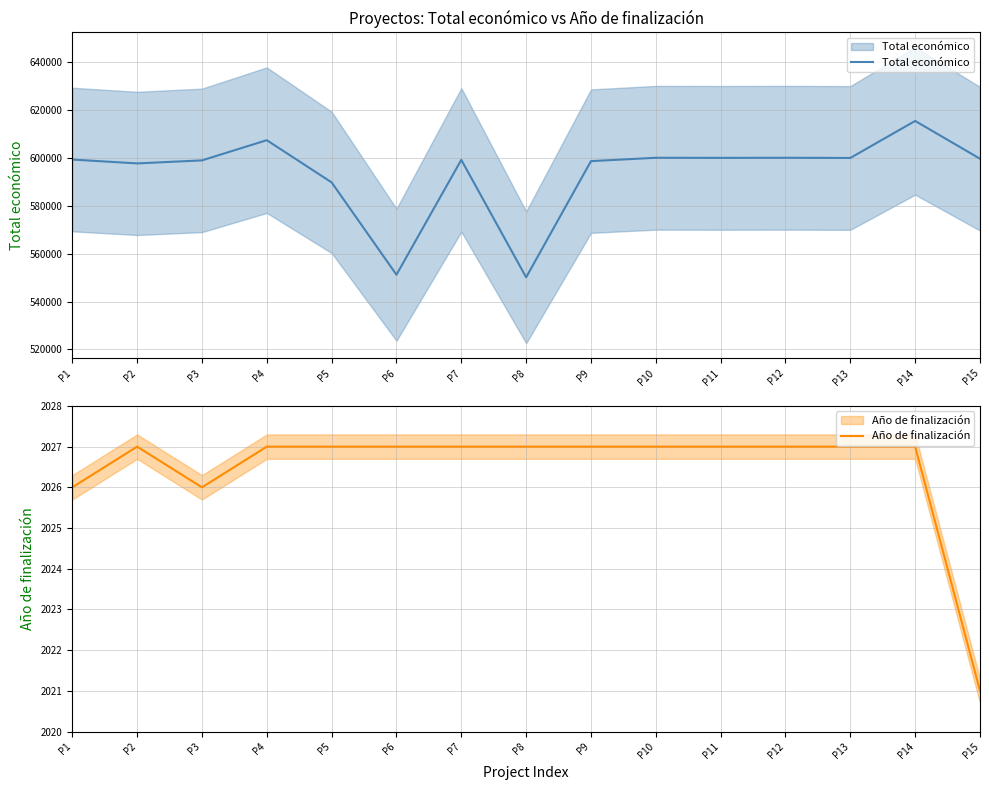

What is the greatest value displayed?

615375